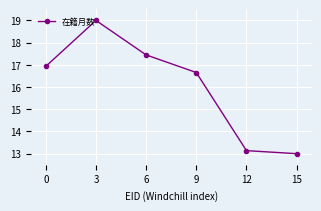

What is the greatest value displayed?

19.0